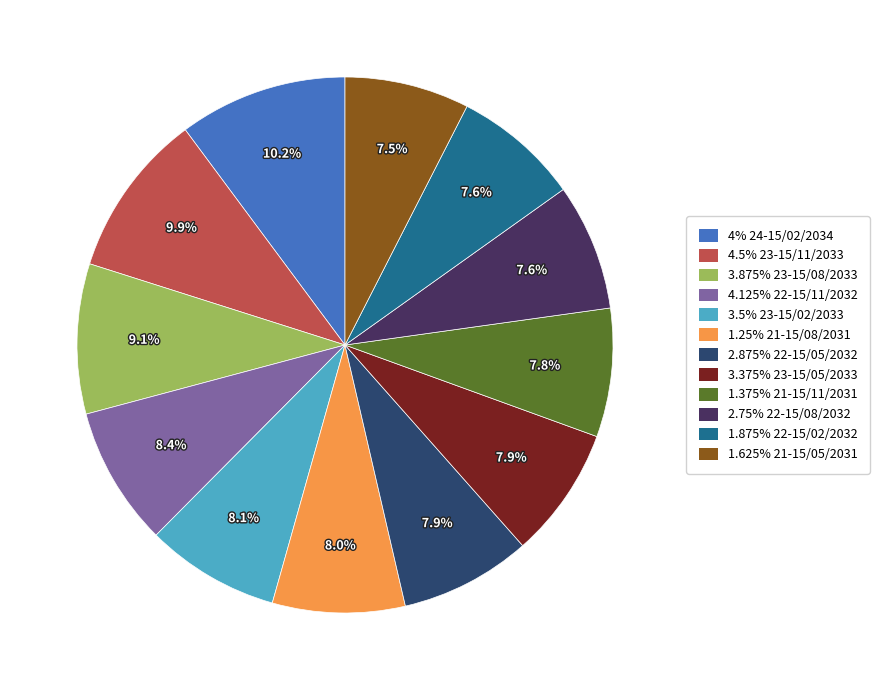

Is the sum of 4% 24-15/02/2034 and 4.5% 23-15/11/2033 greater than half?

No